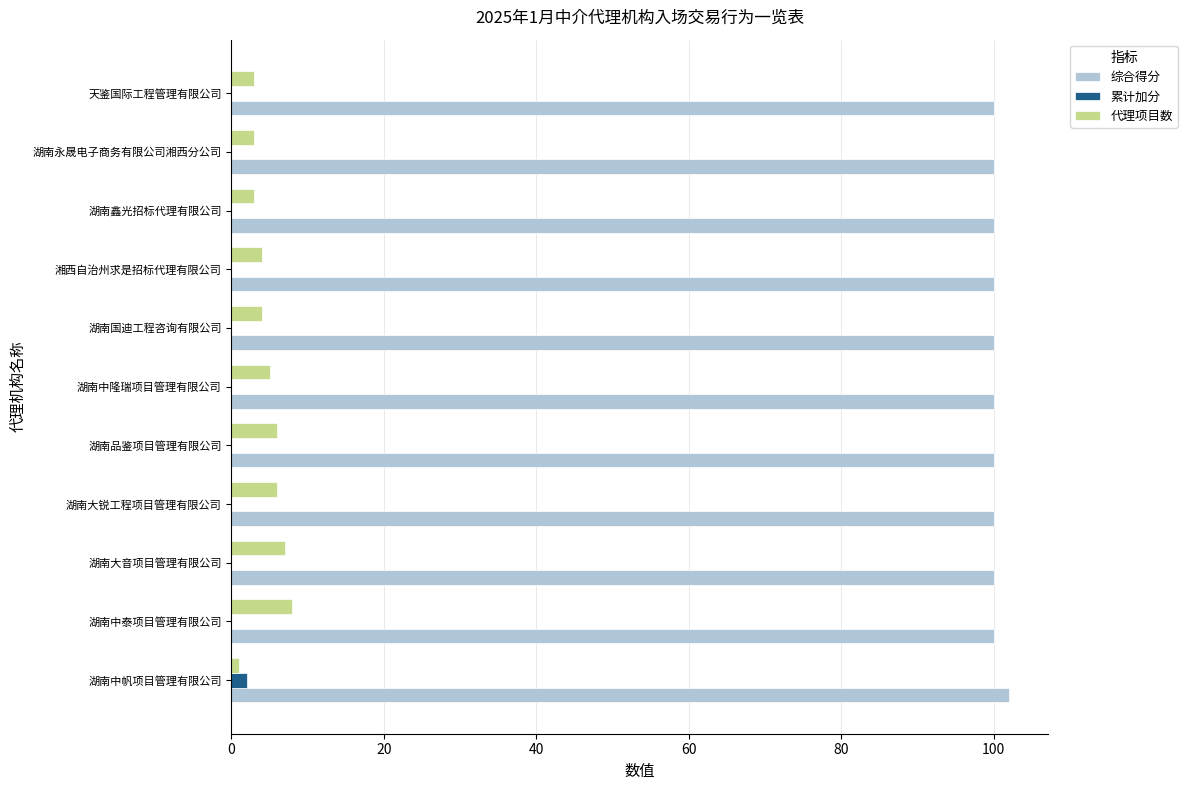

What is the sum of all 综合得分 values?

1102